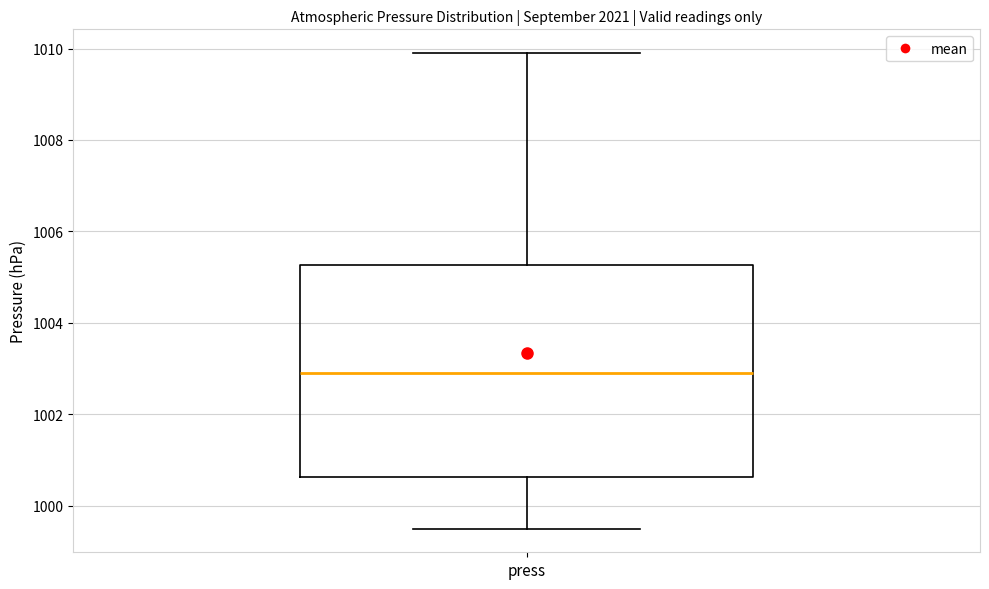

Where is the upper edge of the box for press on the y-axis? The values are not printed on the chart, so give them approximately, as read against the axis.

1005.2